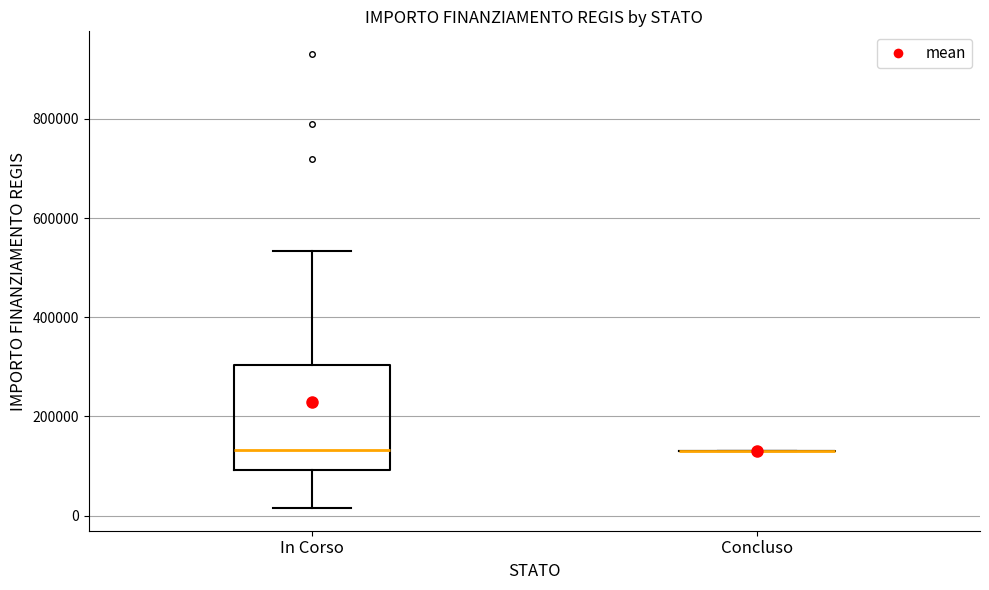

Reading left to right, read every box against the y-axis: the position of its median line, the range the box covers, and the ends of its whiskers. The values are not printed on the chart, so give them approximately, as read against the axis.

In Corso: median 140000, box 100000 to 300000, whiskers 20000 to 540000
Concluso: box collapsed to a line at 140000, whiskers 140000 to 140000